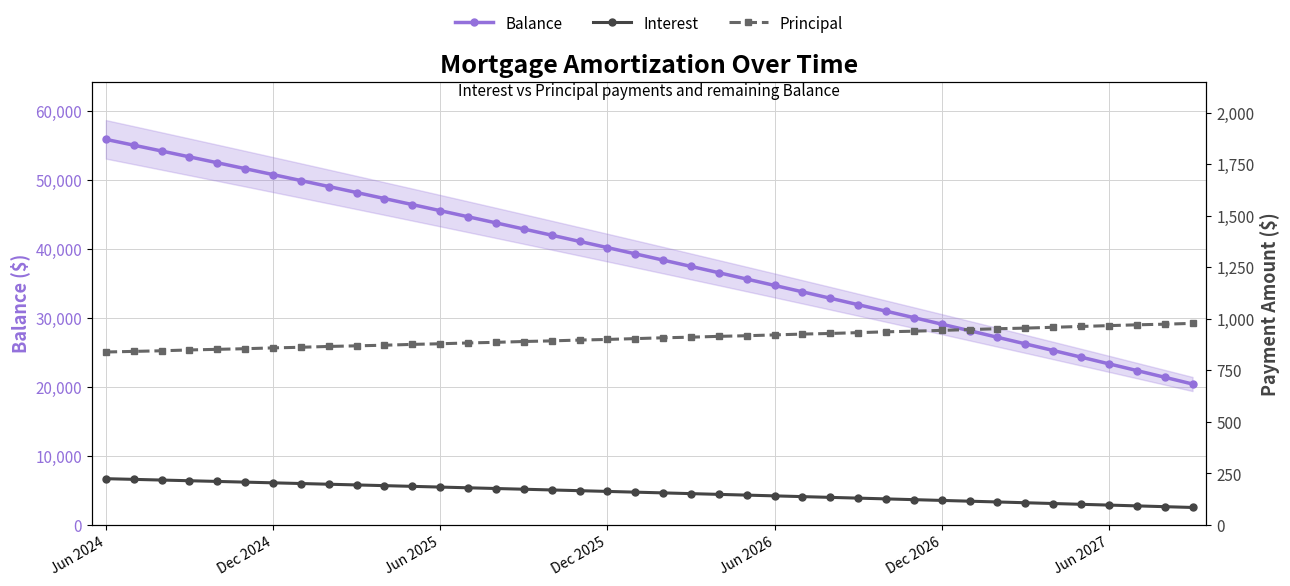

Which series has the largest total across all categories?

Balance